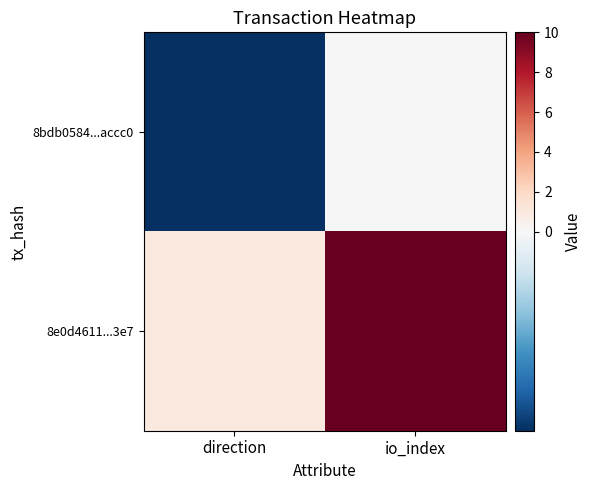

Reading right to left, list all the values displayed in this chart.

8bdb0584...accc0: io_index=0	direction=-1
8e0d4611...3e7: io_index=10	direction=1